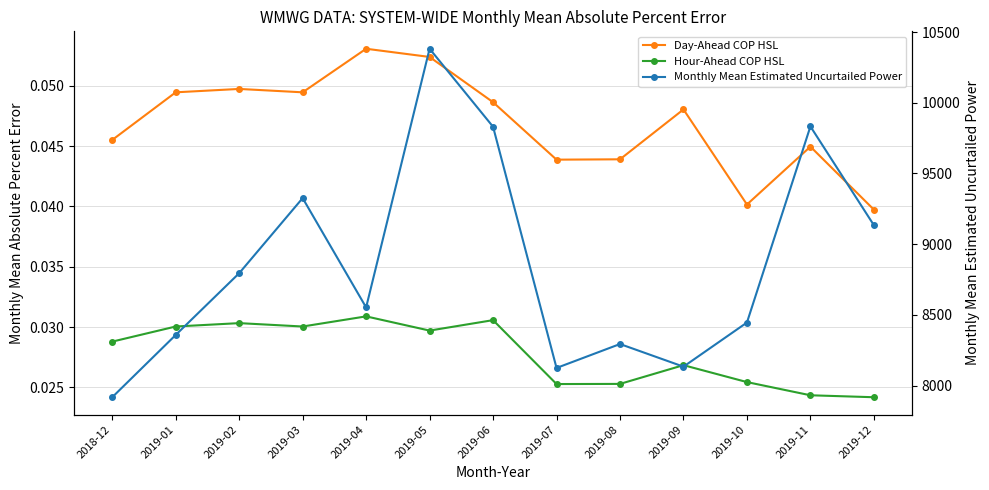

Which category has the highest value in the Day-Ahead COP HSL series?

2019-04